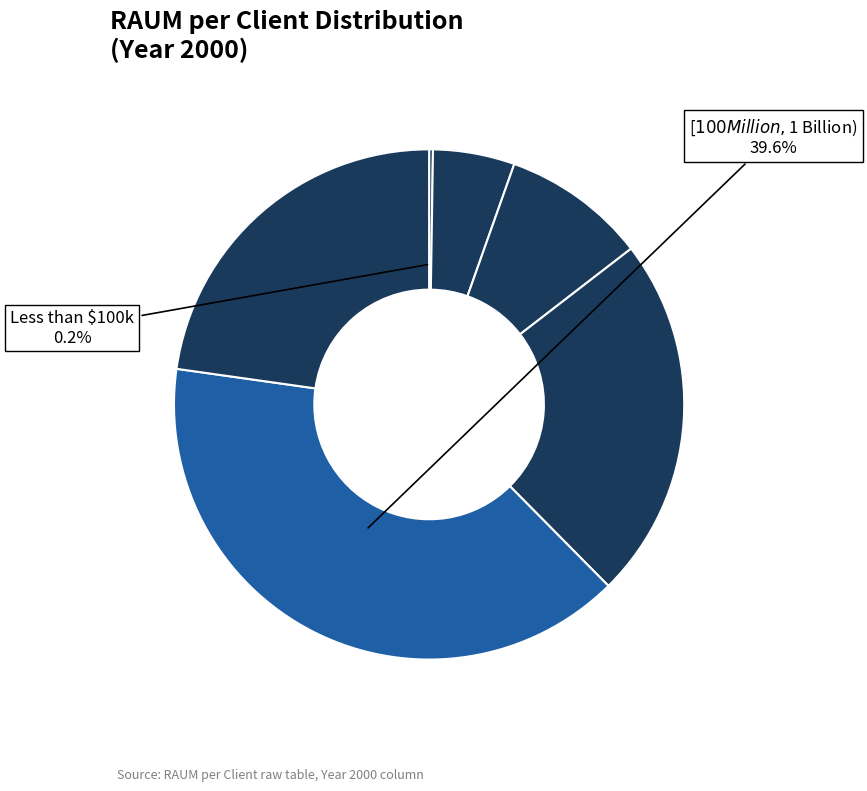

To the nearest percent, what is the average slice percentage?

17%